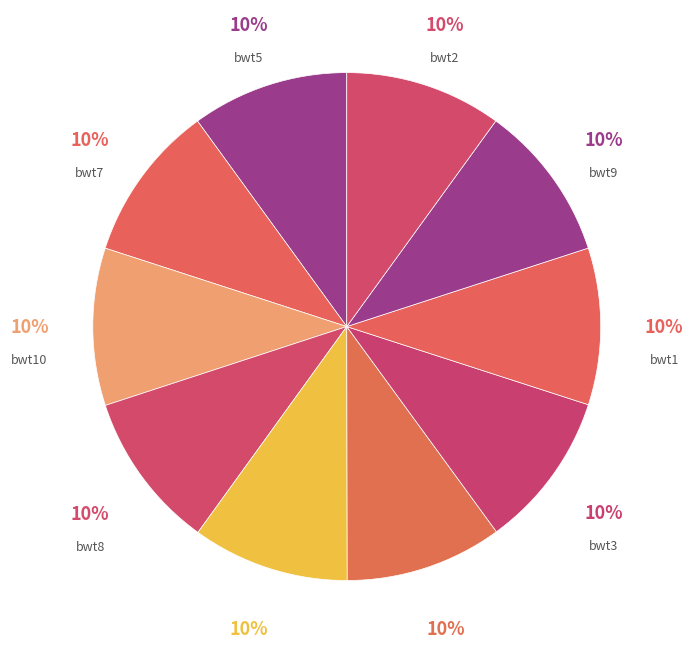

What is the largest slice in the pie chart?

bwt10